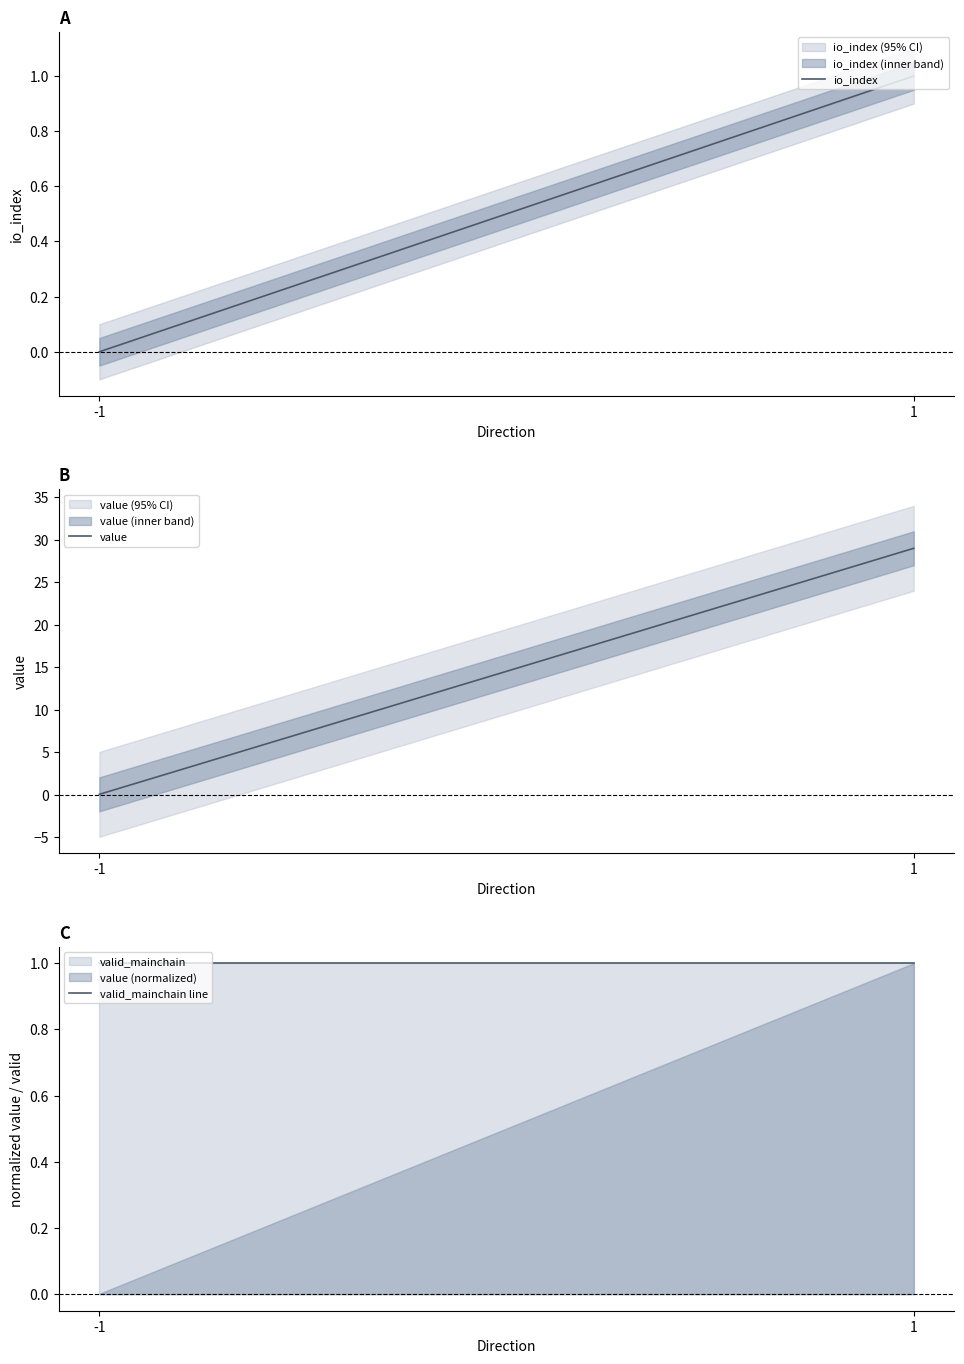

Between -1 and 1, which is larger?

1